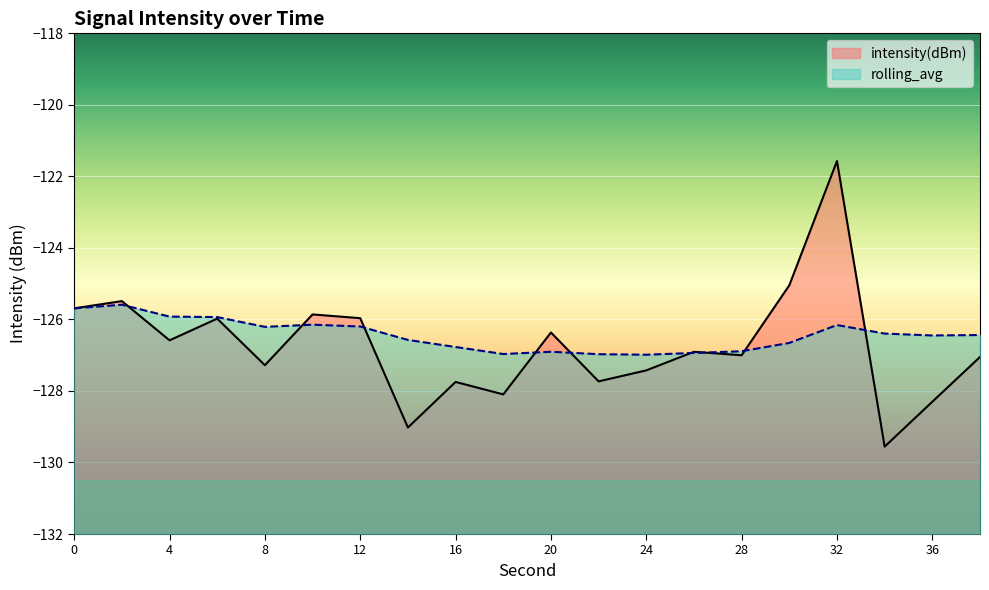

In intensity(dBm), how many points are lower than both neighbors (excluding endpoints)?

7